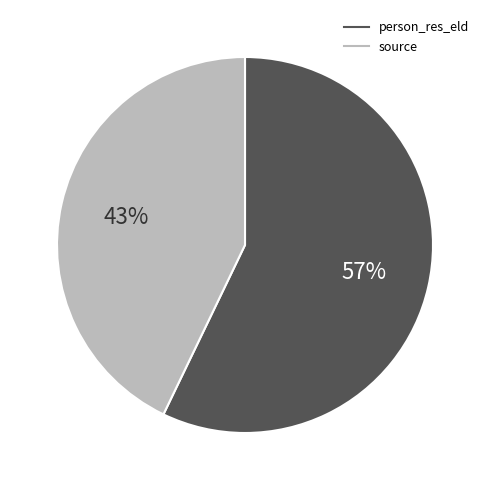

How many segments does this pie chart have?

2